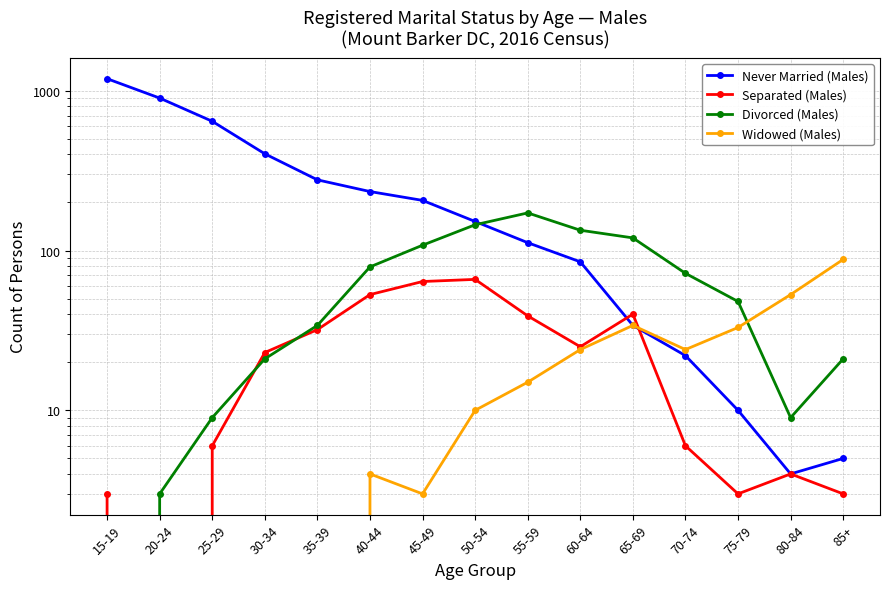

How many values in the Never Married (Males) series are below 152?

7